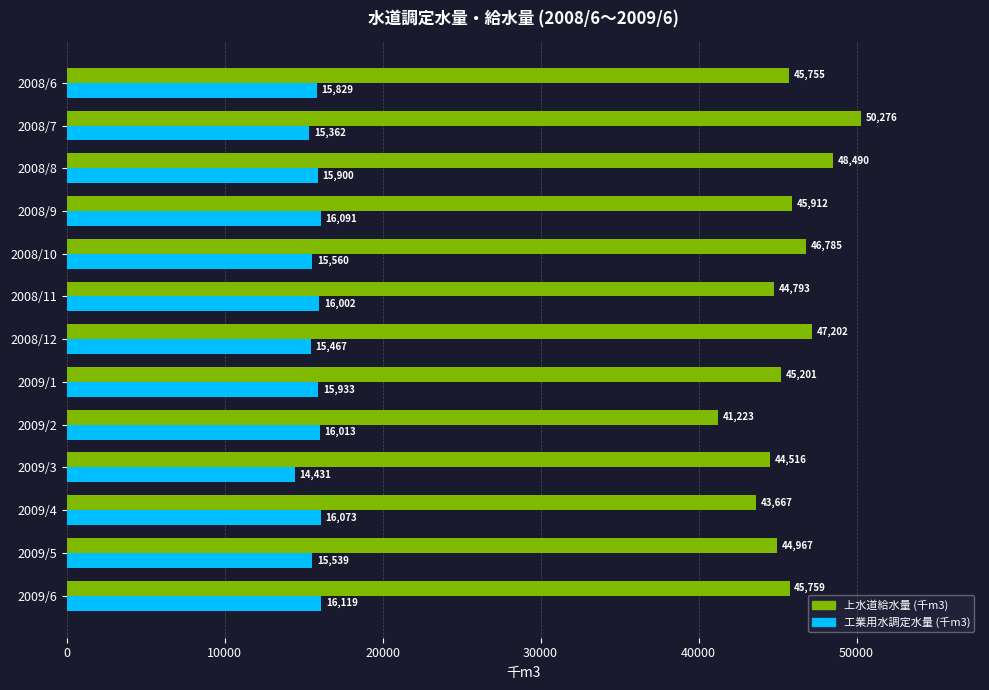

At which category does the chart reach its peak across all series?

2008/7